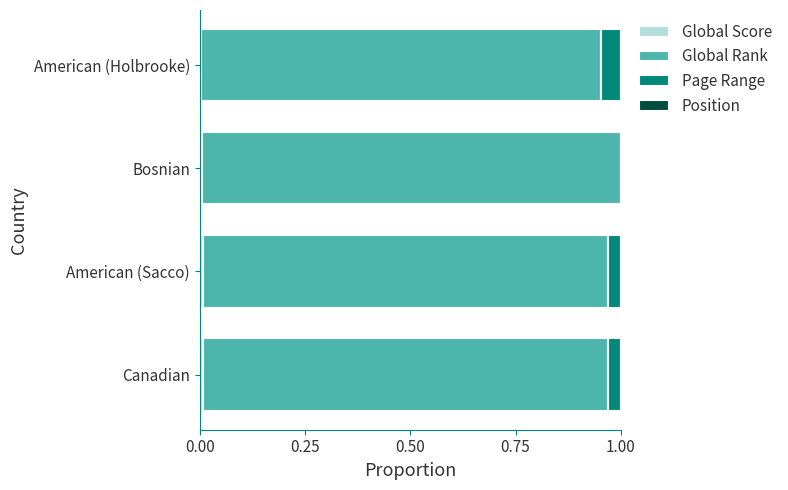

Reading right to left, extract all data points from this chart.

Global Score: 0.0	0.0	0.0	0.0
Global Rank: 0.9	1.0	1.0	1.0
Page Range: 0.0	0.0	0.0	0.0
Position: 0.0	0.0	0.0	0.0